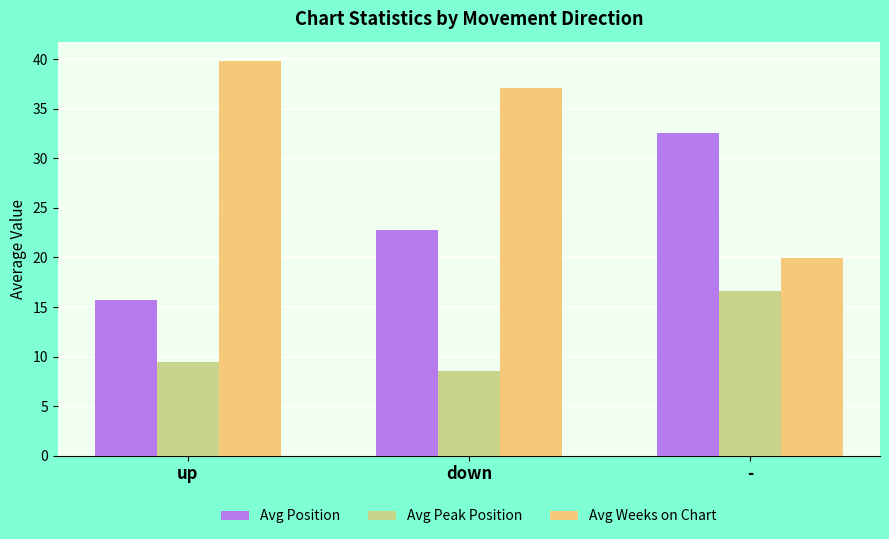

How many values in the Avg Peak Position series exceed 9?

2